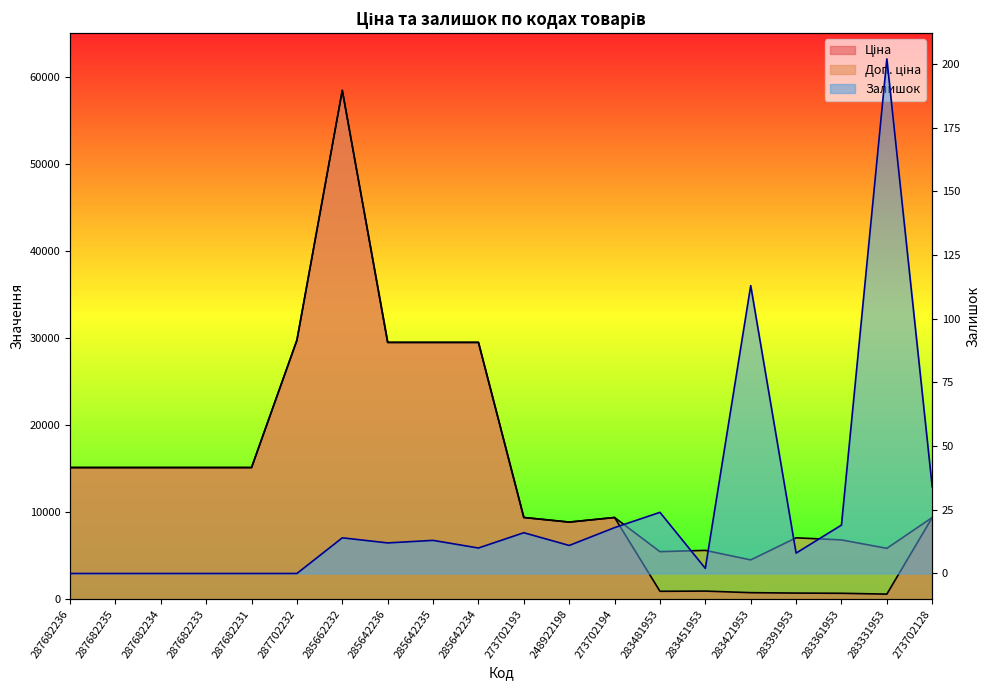

How many series are shown in this chart?

3